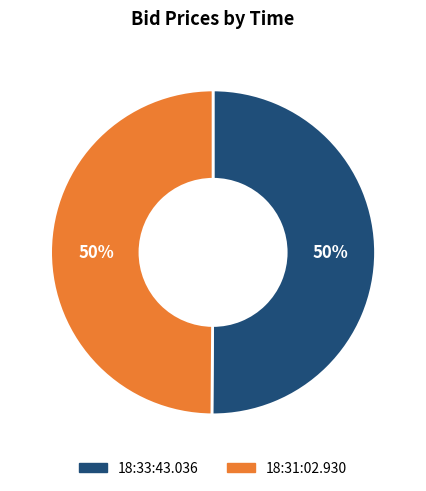

The 18:33:43.036 slice represents 50% of the pie. True or false?

True